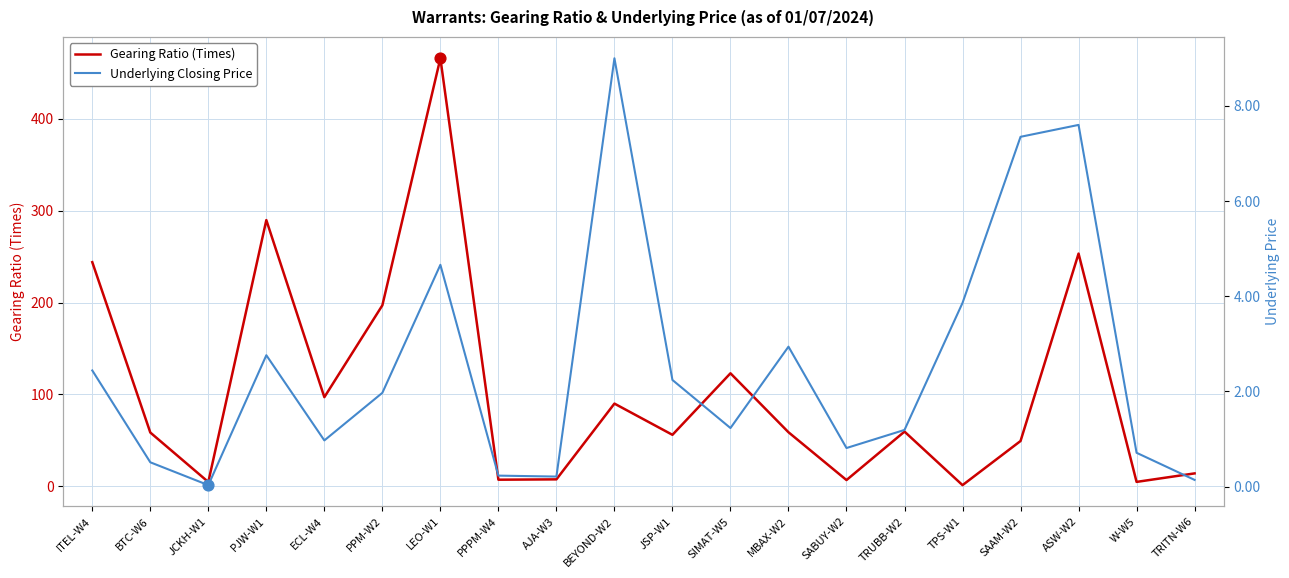

Which series contains the highest Y value?

Gearing Ratio (Times)